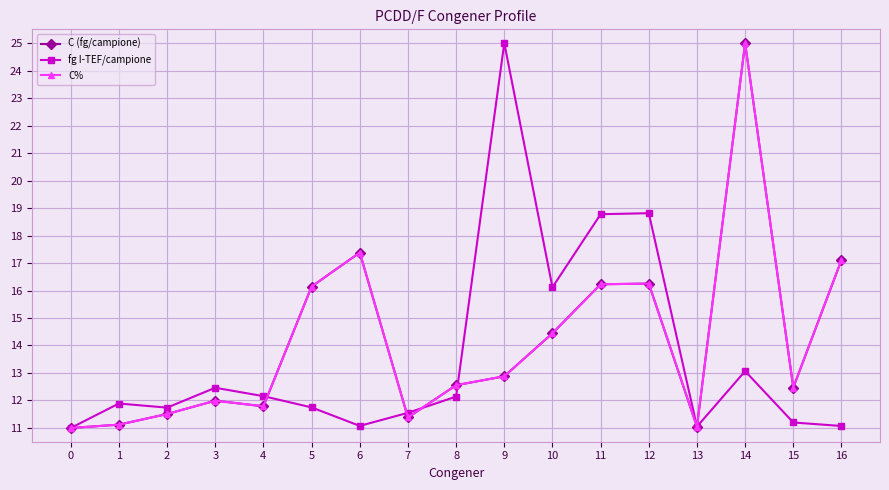

Does the chart have visible grid lines?

Yes